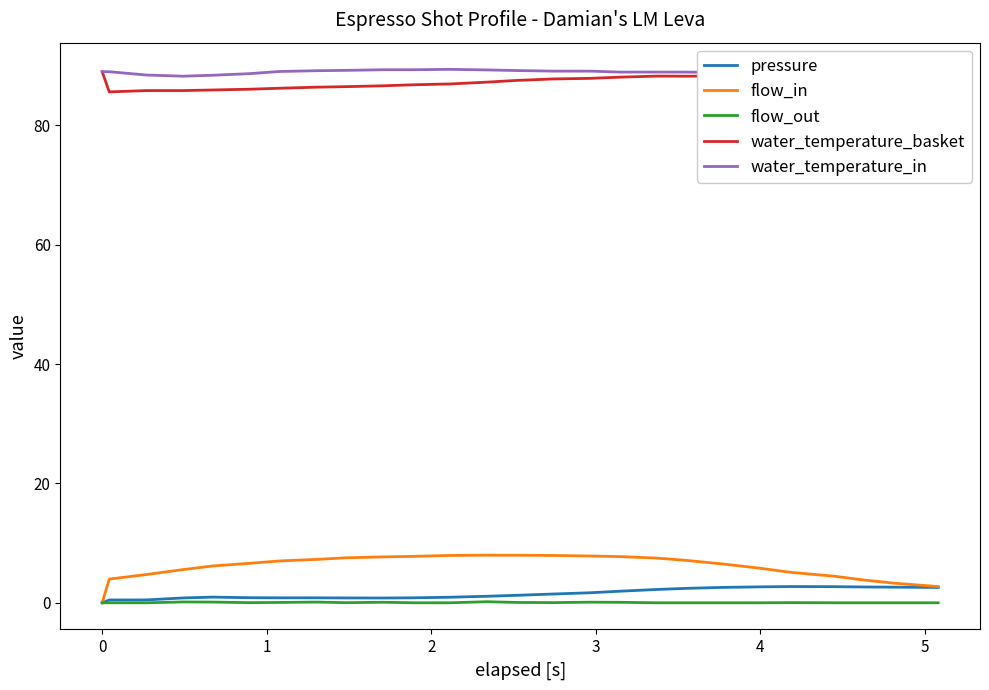

How many lines are shown in the chart?

5